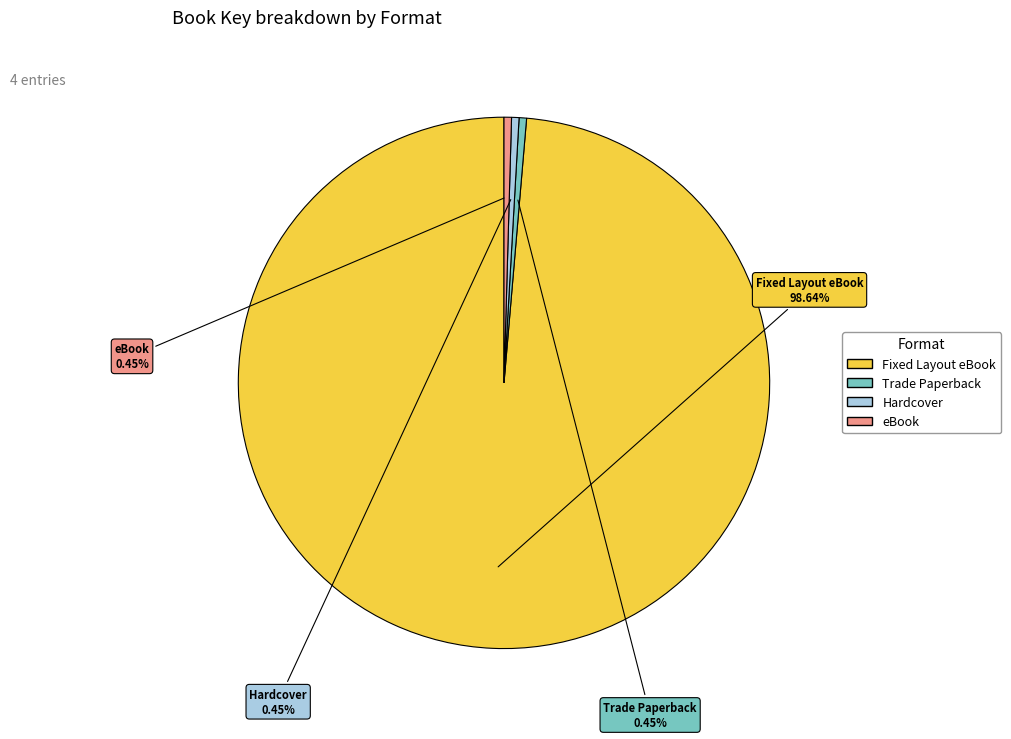

Which slice is the largest?

Fixed Layout eBook